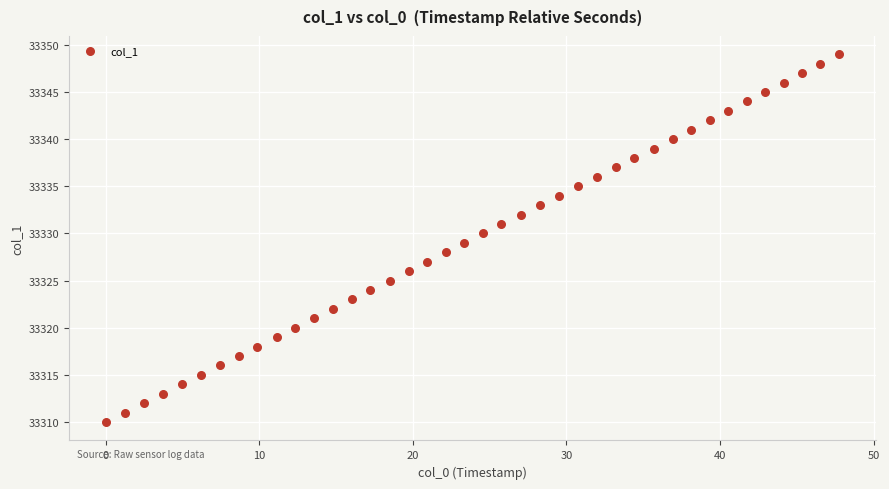

What is the range of Y values (max minus min)?

39